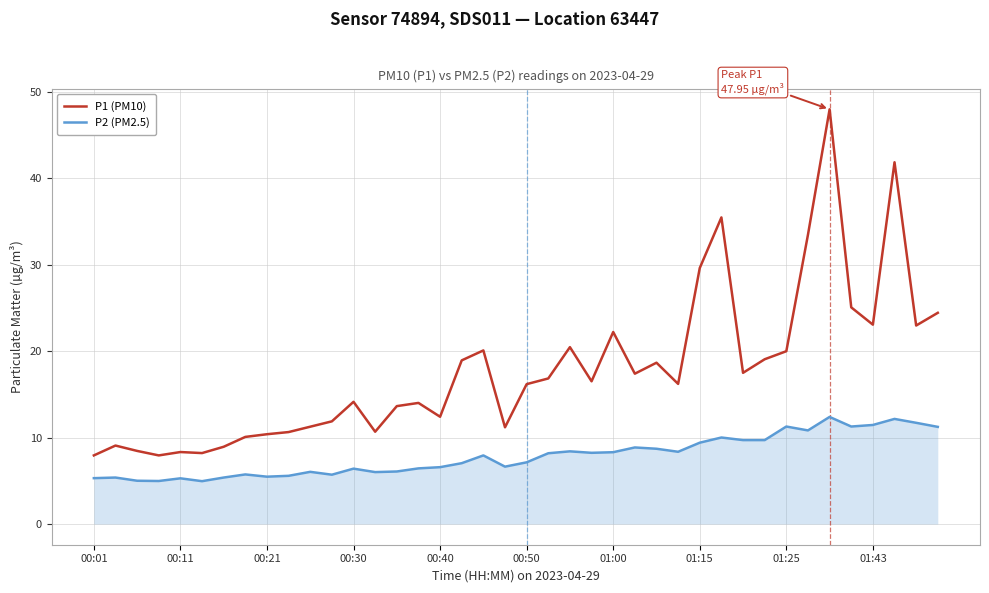

Which series has the largest total across all categories?

P1 (PM10)